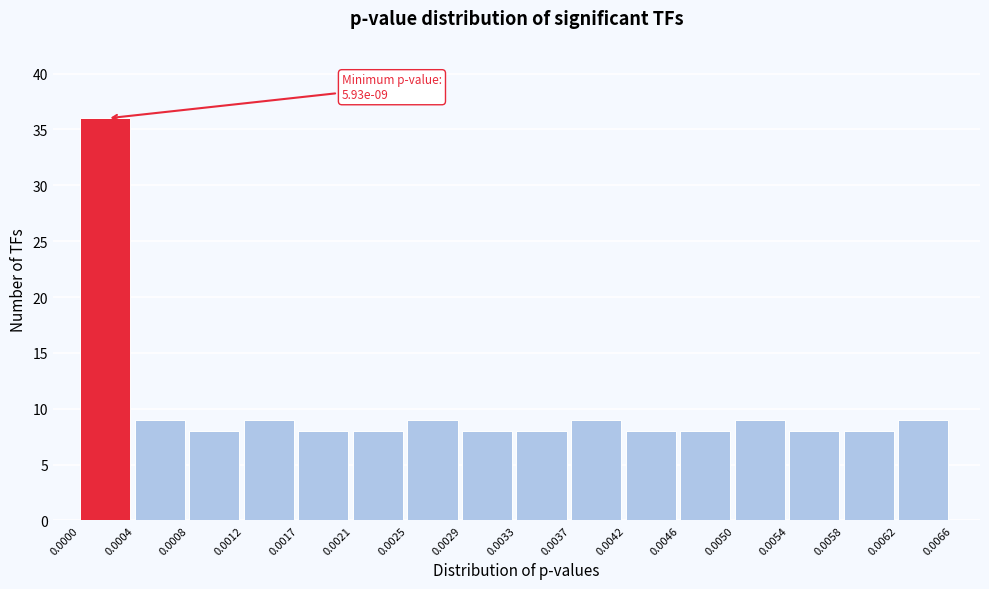

Which range on the x-axis has the tallest bar?

0.0000 to 0.0004